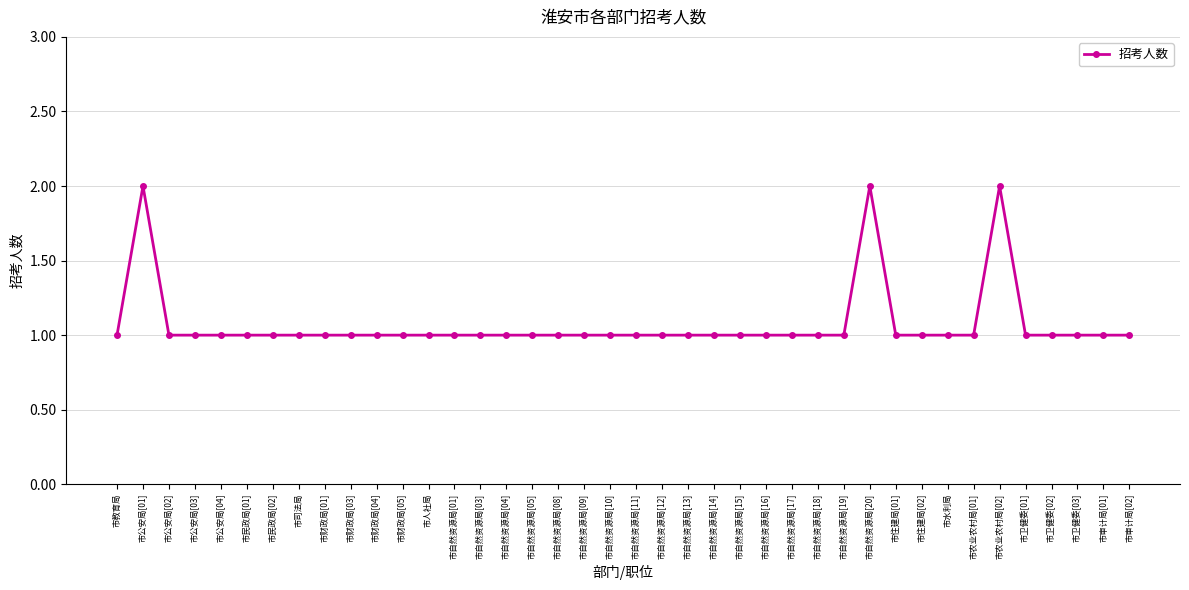

Approximately how many times larger is the value at 市自然资源局[03] compared to 市民政局[01]?

1.0